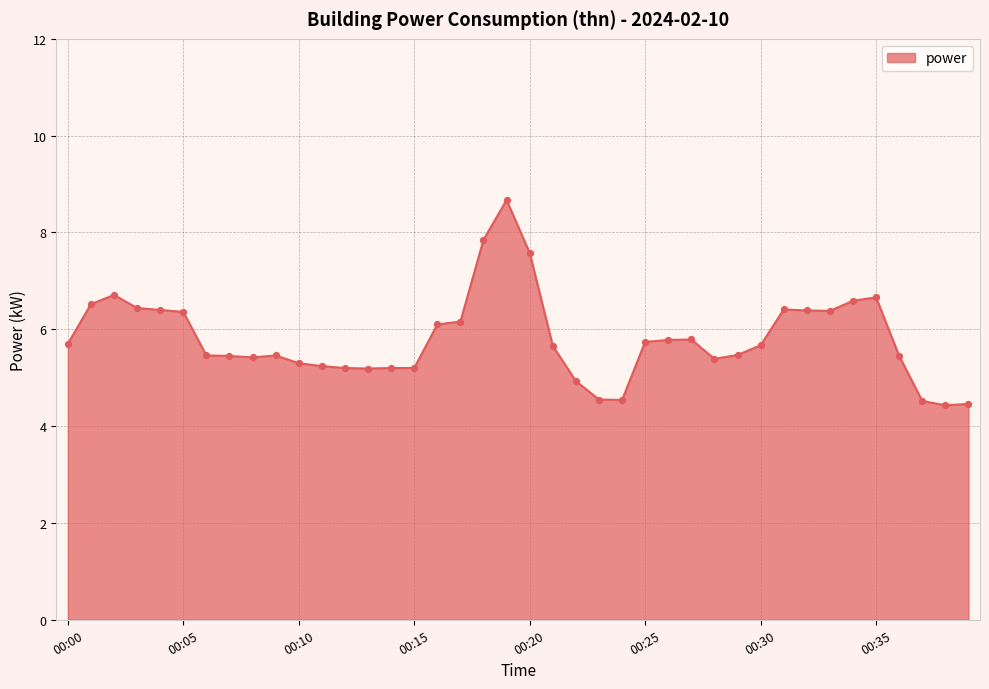

What is the difference between the maximum and minimum values?

4.2